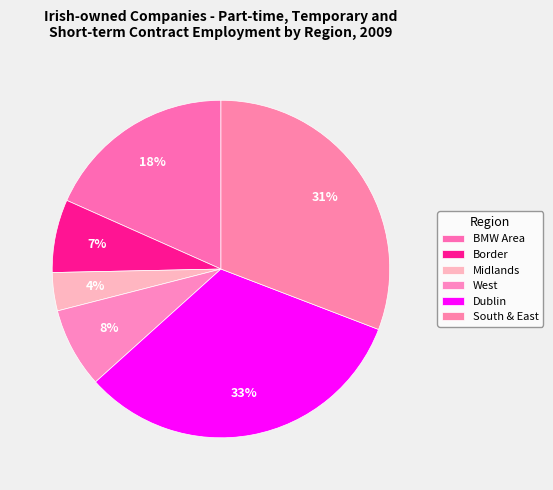

Does Midlands account for over 50% of the chart?

No